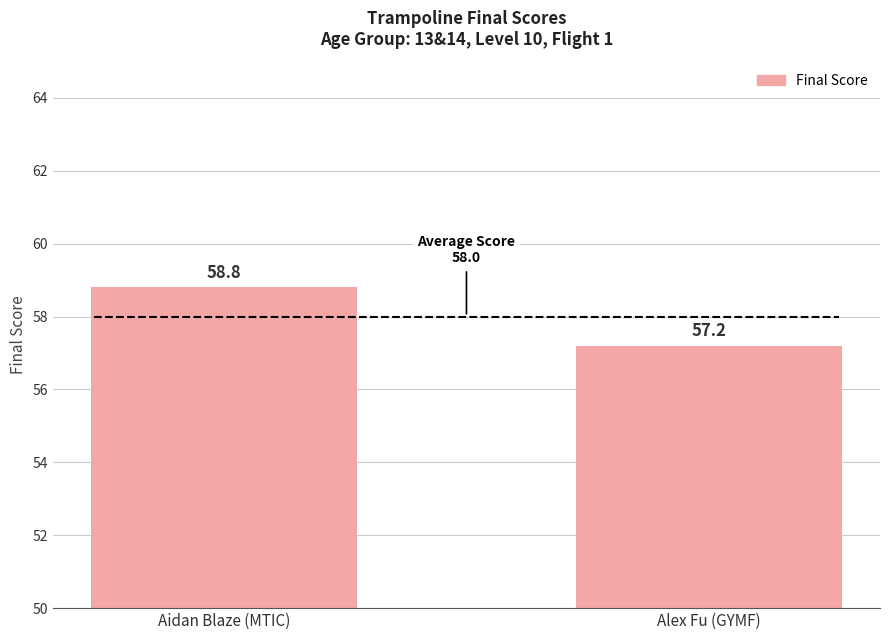

What is the average value?

58.0